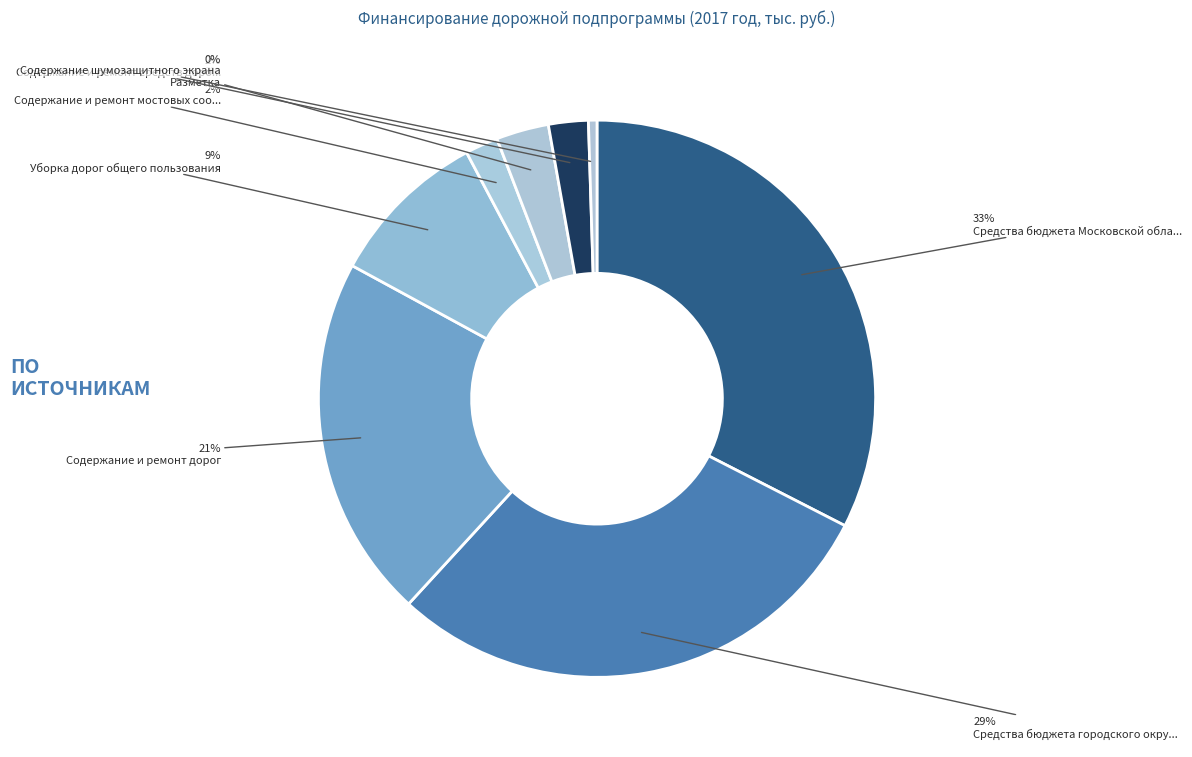

Which category has the smallest portion of the pie?

Содержание шумозащитного экрана